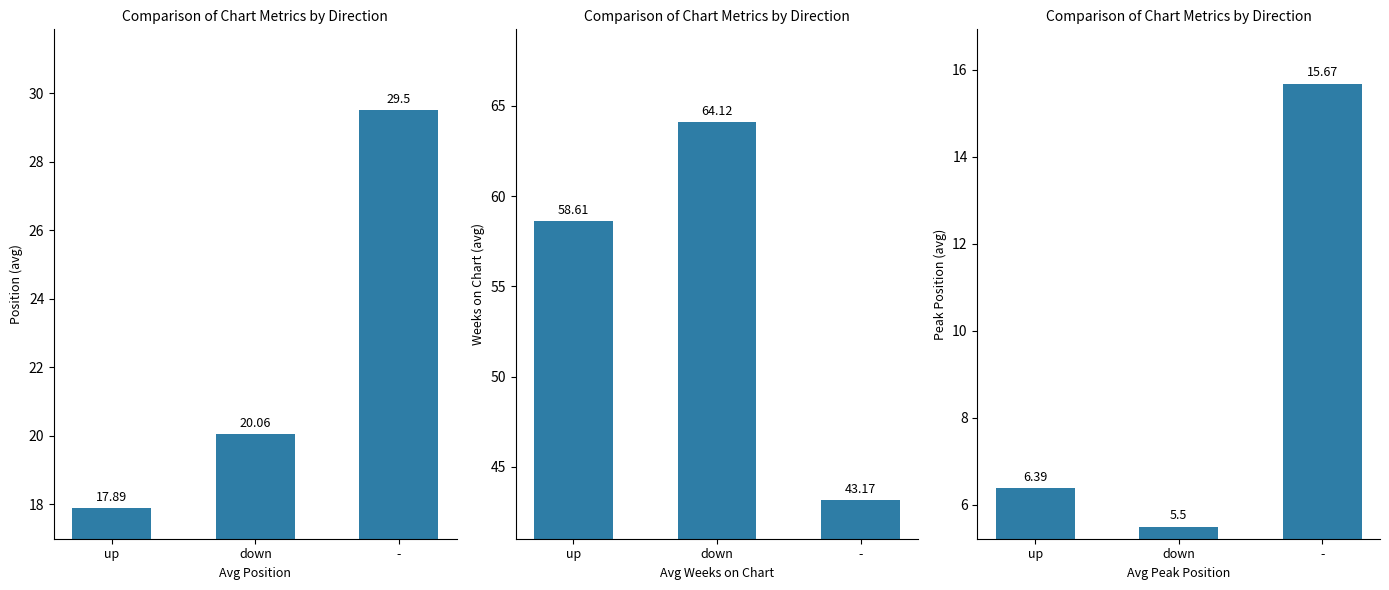

Rank the series by their average value, from lowest to highest.

Avg Peak Position, Avg Position, Avg Weeks on Chart